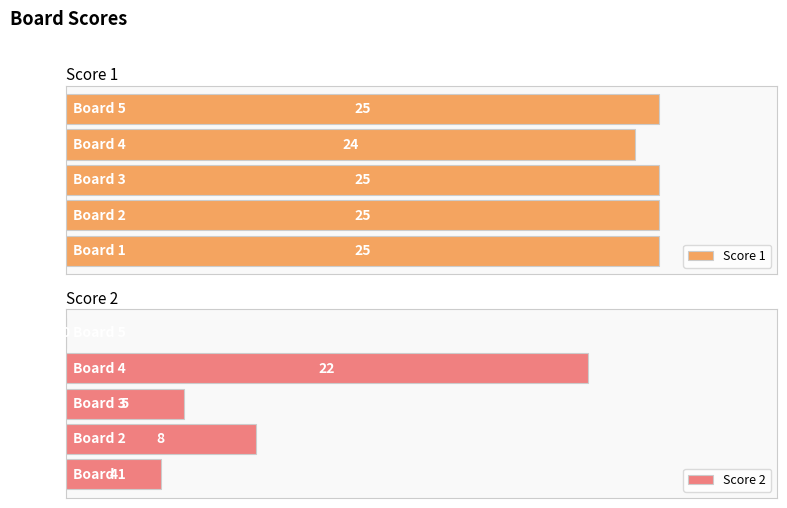

Which category has the highest value in the Score 2 series?

Board 4